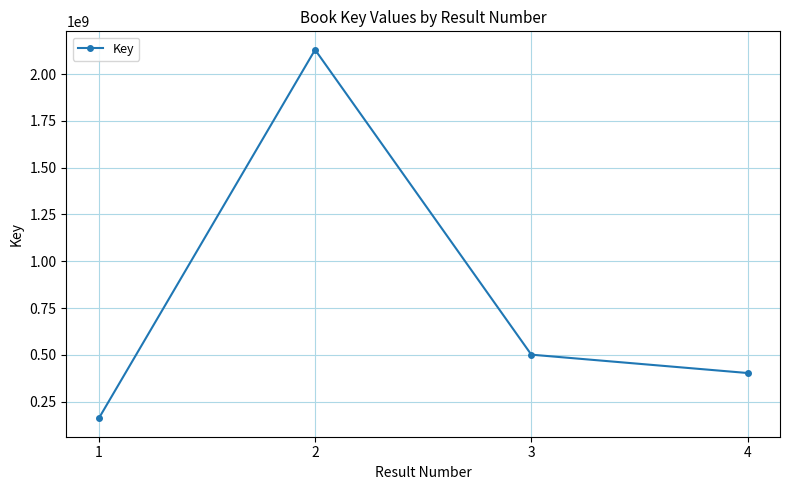

What is the ratio of the value at 2 to the value at 3?

4.2